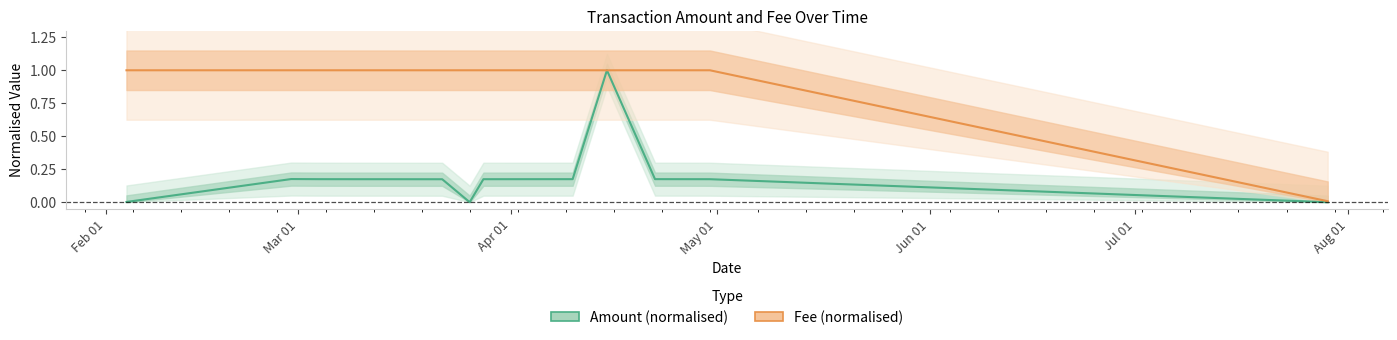

What is the maximum value for Amount (normalised)?

1.0